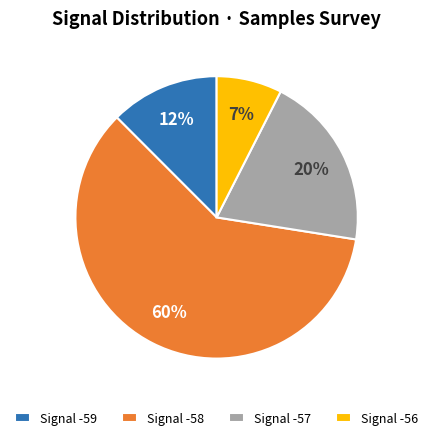

To the nearest percent, what percentage of the pie is Signal -59?

12%